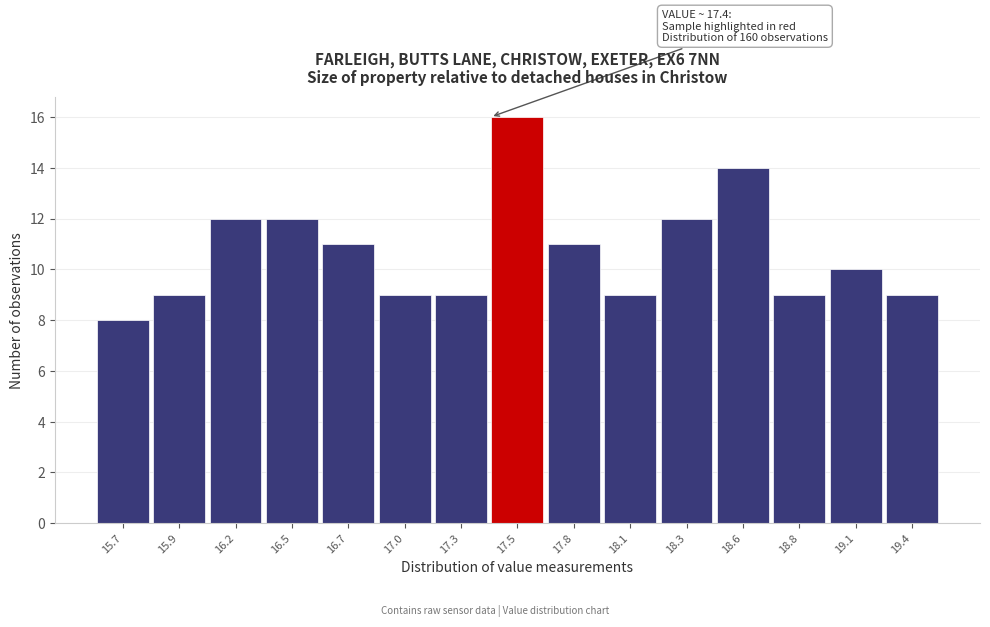

Reading left to right, list all the values displayed in this chart.

8	9	12	12	11	9	9	16	11	9	12	14	9	10	9